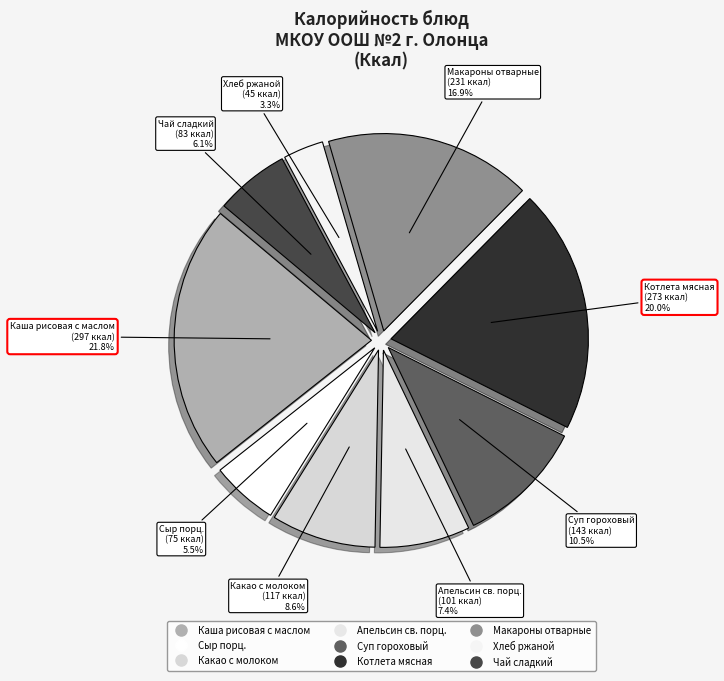

True or false: Апельсин св. порц. accounts for 2% of the total.

False